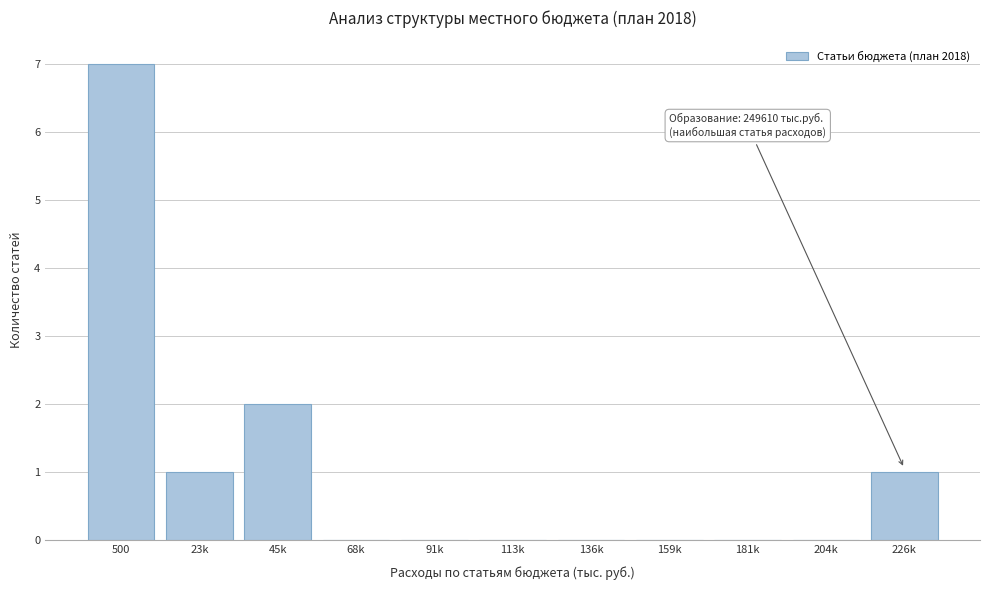

Reading left to right, transcribe all the data shown in this chart.

500=7	23k=1	45k=2	68k=0	91k=0	113k=0	136k=0	159k=0	181k=0	204k=0	226k=1